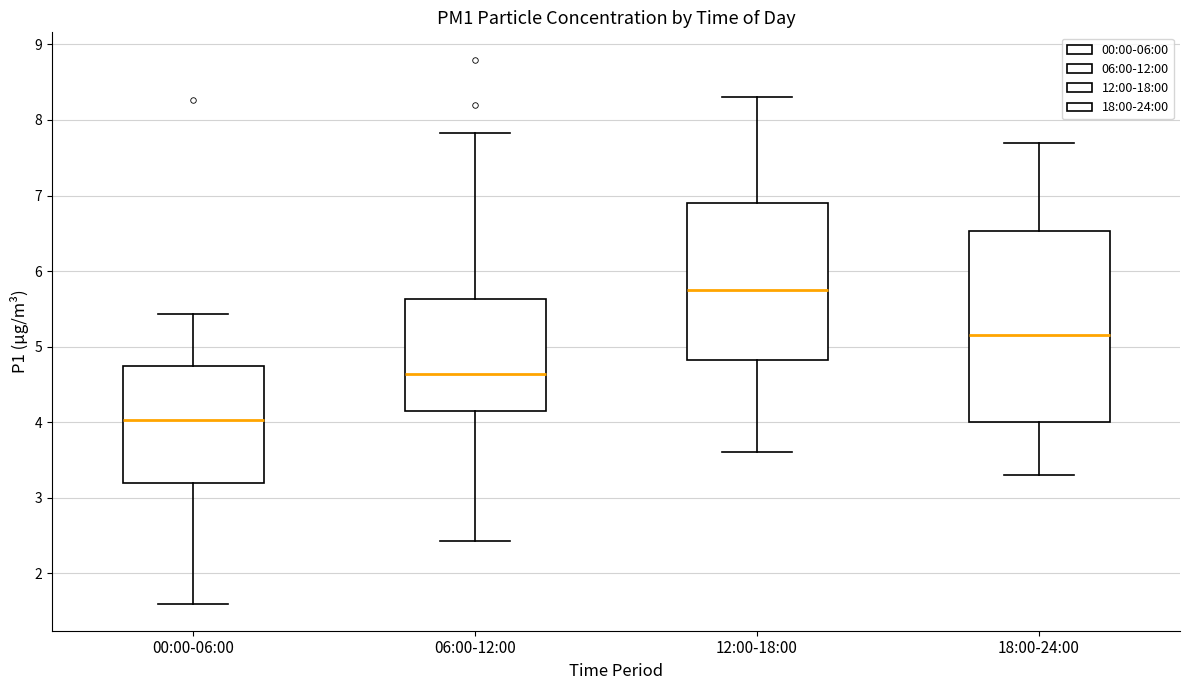

Comparing the boxes themselves (not the whiskers), which one is the tallest?

18:00-24:00